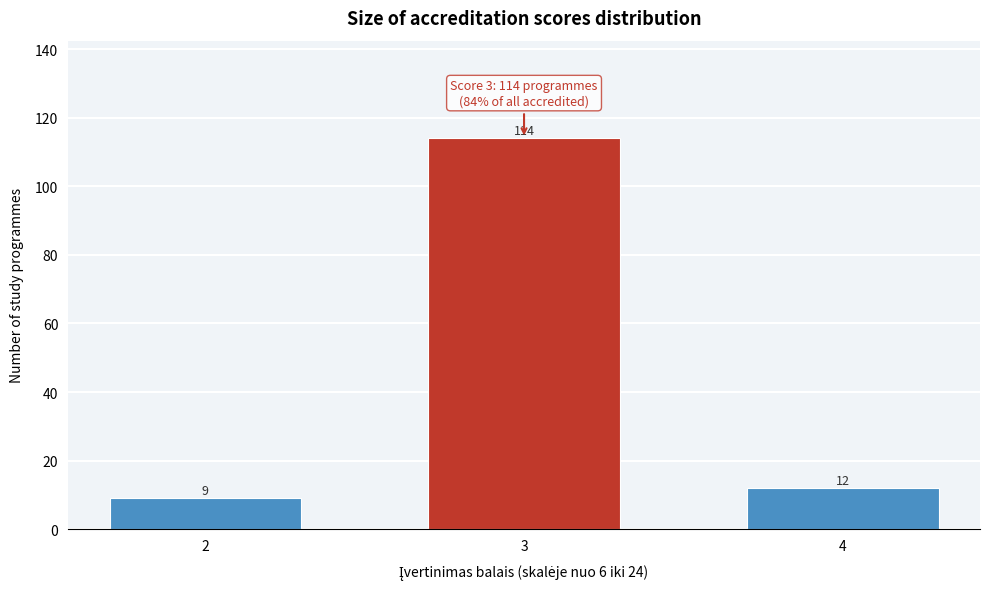

Reading left to right, list all the values displayed in this chart.

2=9	3=114	4=12